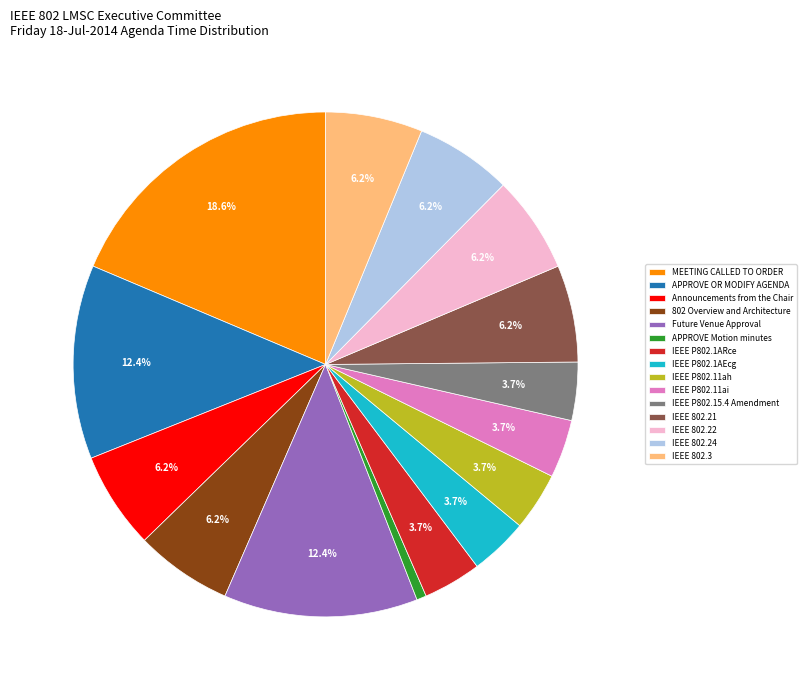

Which slice is the smallest?

APPROVE Motion minutes